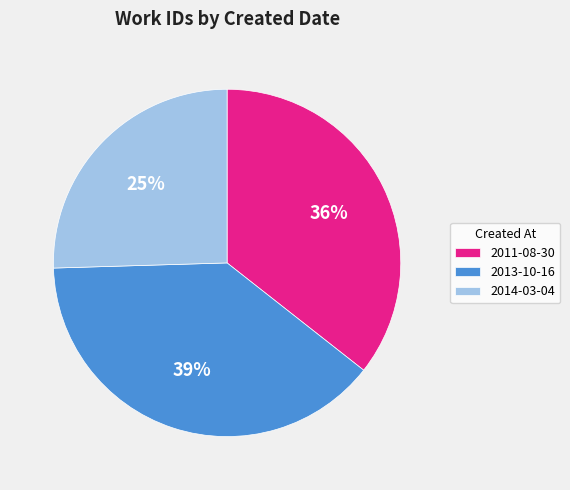

Do 2011-08-30 and 2013-10-16 together represent more than half of the pie?

Yes